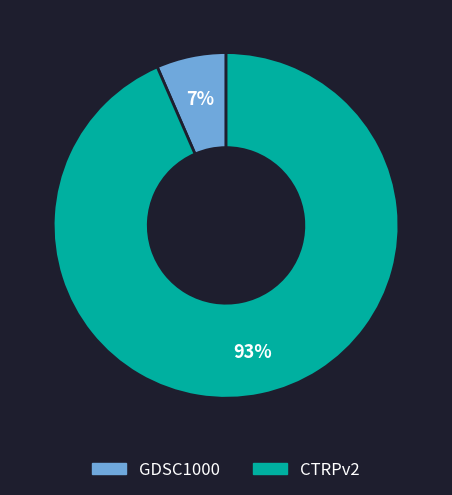

To the nearest percent, what is the average slice percentage?

50%